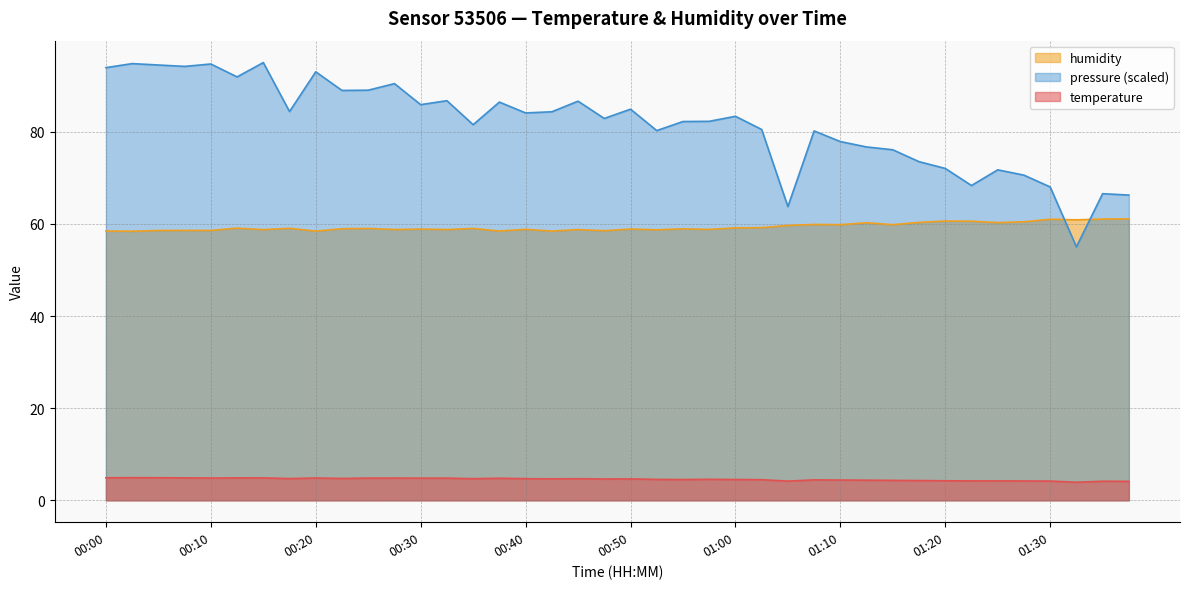

Which has a higher value, 00:50 or 01:00?

00:50